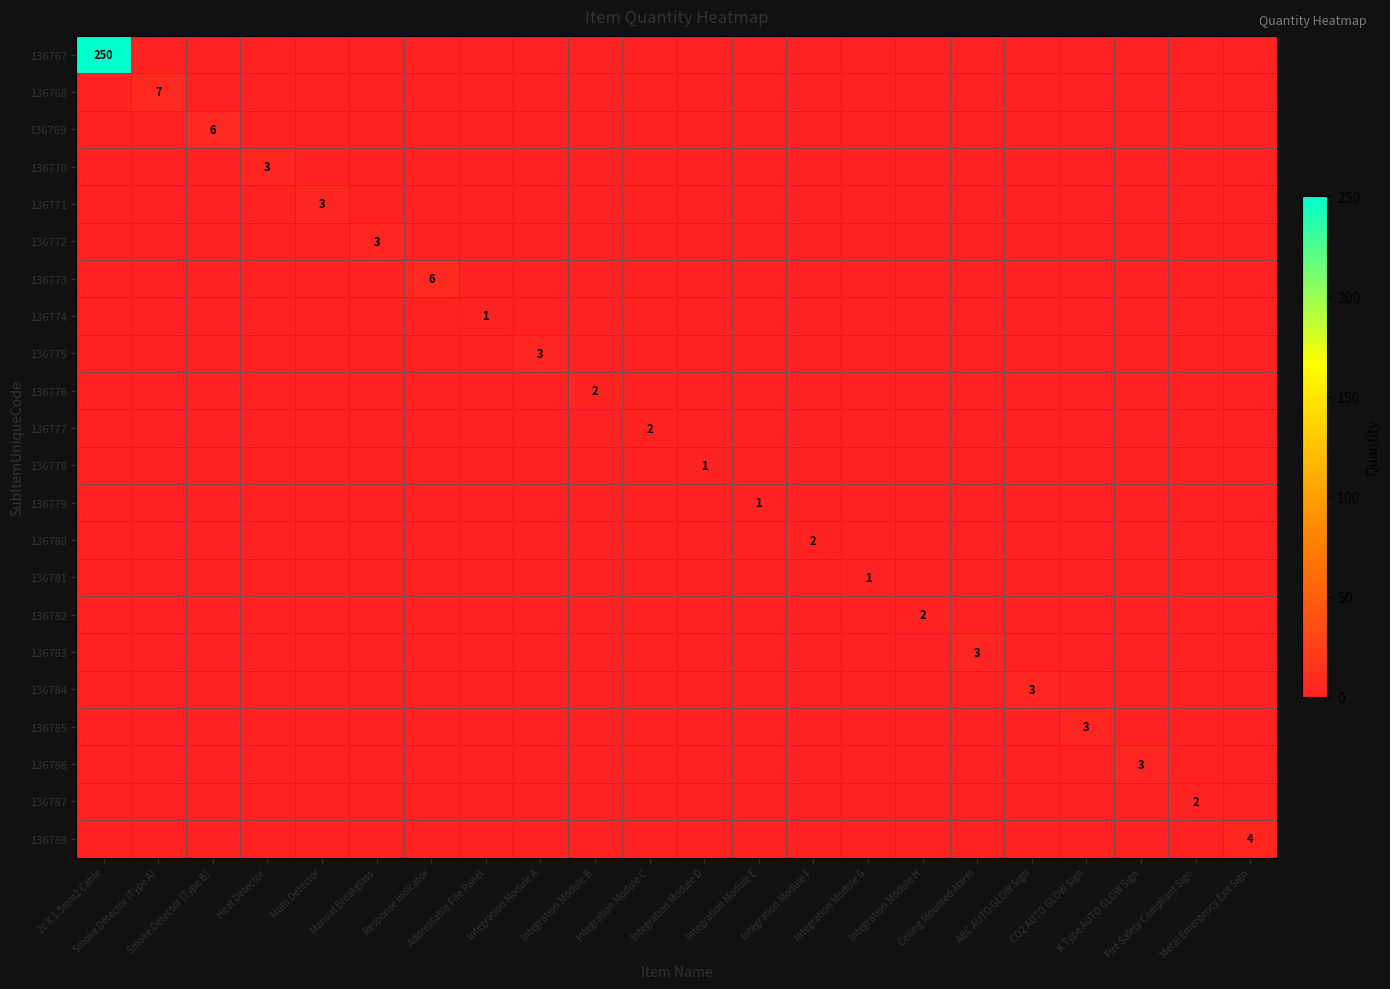

How many 136775 values are between 0 and 1?

21